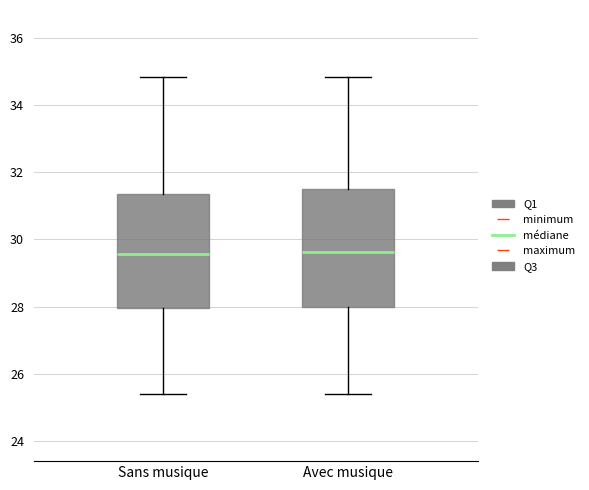

Reading left to right, transcribe this box plot: for each box, give where its median line is, the range the box spans, and where its two whiskers end, as read against the y-axis. The values are not printed on the chart, so give them approximately, as read against the axis.

Sans musique: median 29.6, box 28.0 to 31.4, whiskers 25.4 to 34.8
Avec musique: median 29.6, box 28.0 to 31.4, whiskers 25.4 to 34.8